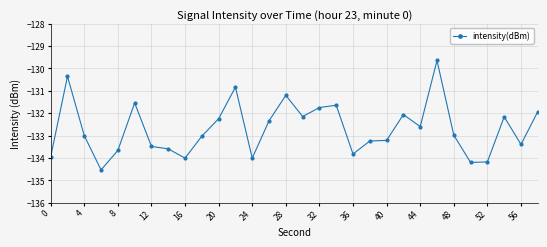

What is the difference between the maximum and minimum values?

4.9